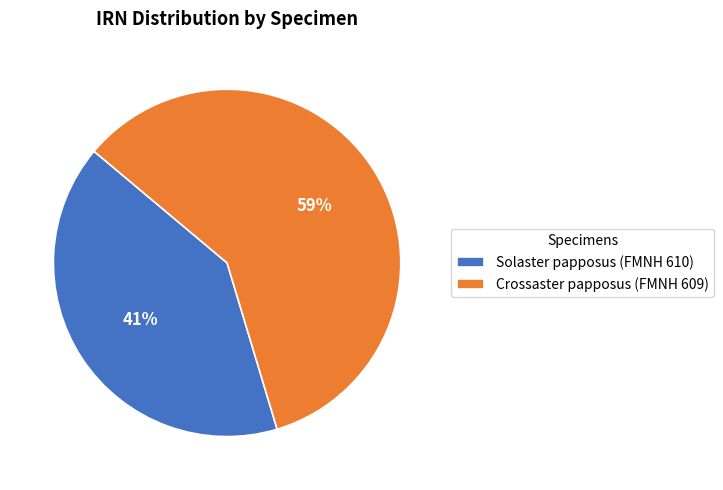

Between Solaster papposus (FMNH 610) and Crossaster papposus (FMNH 609), which is larger?

Crossaster papposus (FMNH 609)